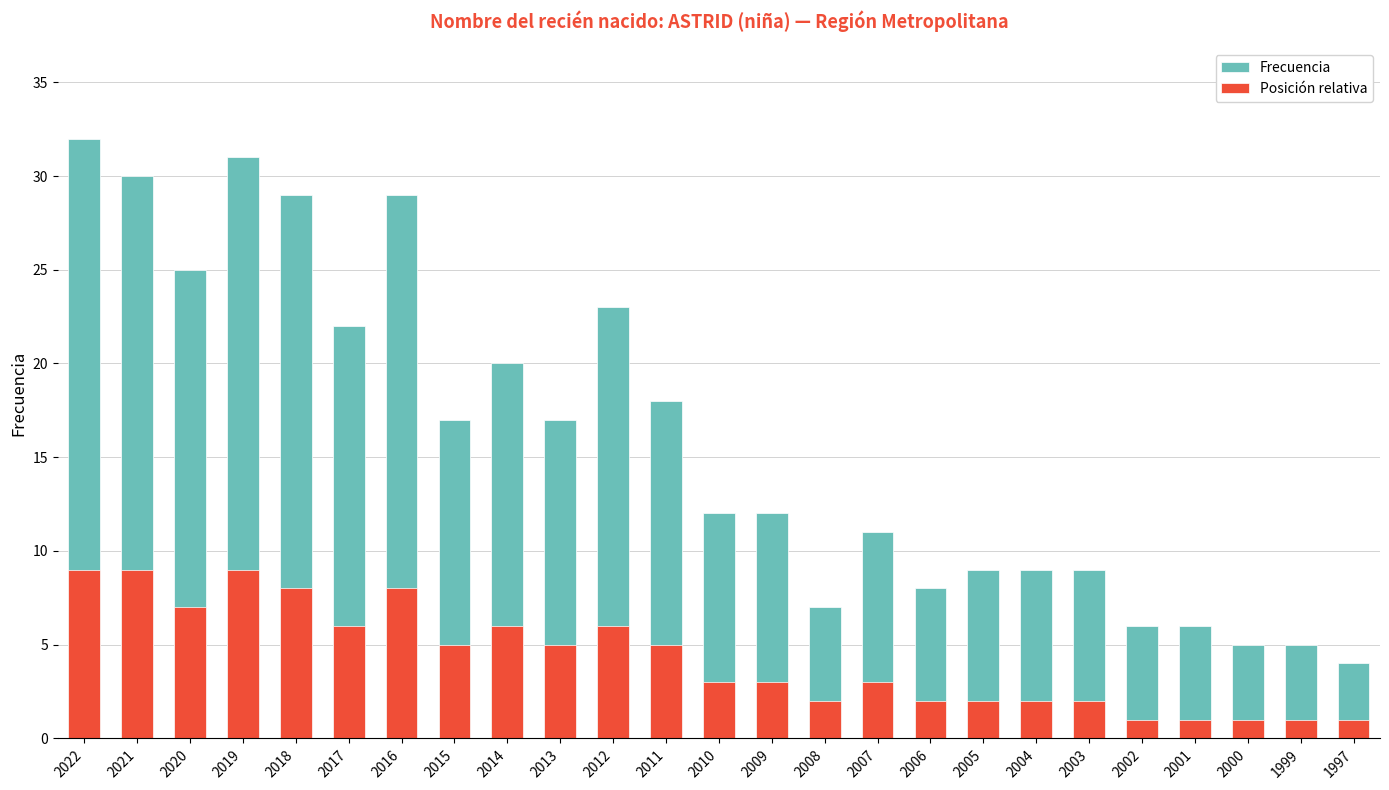

What is the sum of all Posición relativa values?

107